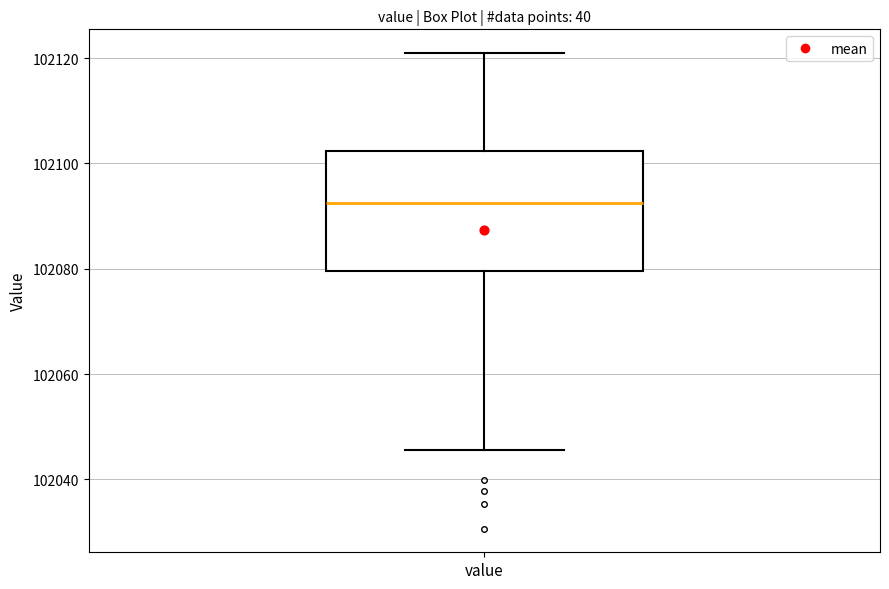

Where does the lower whisker of the box for value end on the y-axis? The values are not printed on the chart, so give them approximately, as read against the axis.

102046